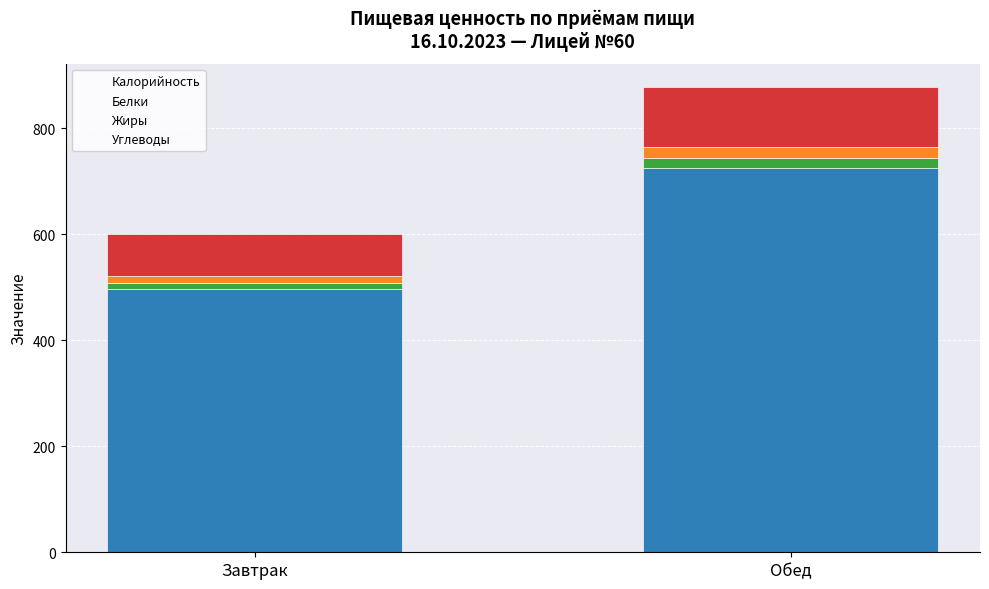

At which label is Калорийность closest to 610?

Завтрак